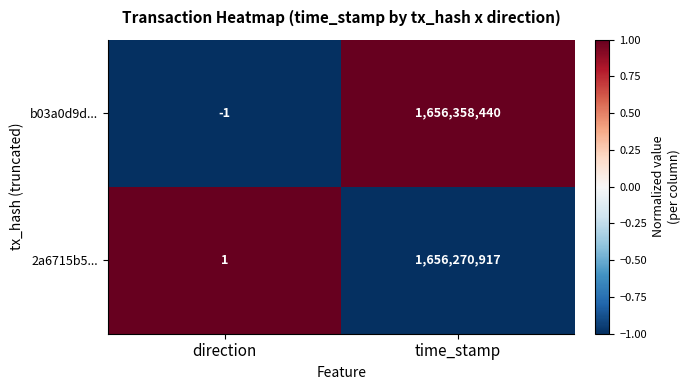

Which series has the largest range (max minus min)?

b03a0d9d...